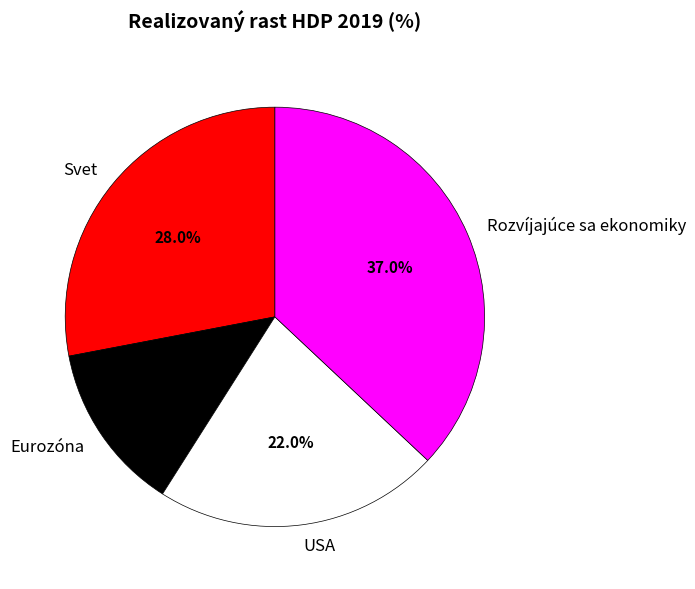

The Eurozóna slice represents 2% of the pie. True or false?

False